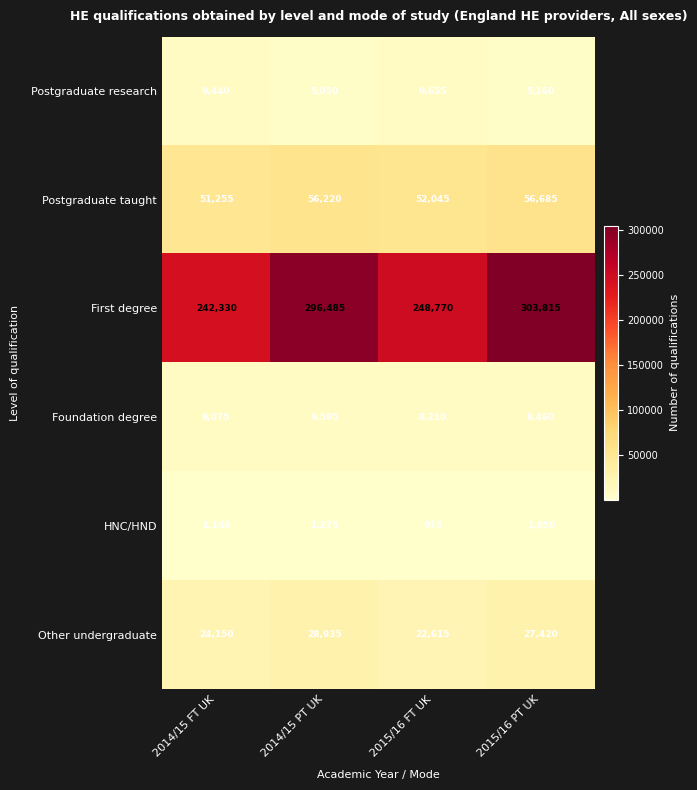

Reading left to right, extract all data points from this chart.

Postgraduate research: 2014/15 FT UK=9440	2014/15 PT UK=5050	2015/16 FT UK=9655	2015/16 PT UK=5160
Postgraduate taught: 2014/15 FT UK=51255	2014/15 PT UK=56220	2015/16 FT UK=52045	2015/16 PT UK=56685
First degree: 2014/15 FT UK=242330	2014/15 PT UK=296485	2015/16 FT UK=248770	2015/16 PT UK=303815
Foundation degree: 2014/15 FT UK=9075	2014/15 PT UK=9595	2015/16 FT UK=8210	2015/16 PT UK=8460
HNC/HND: 2014/15 FT UK=1140	2014/15 PT UK=1275	2015/16 FT UK=975	2015/16 PT UK=1050
Other undergraduate: 2014/15 FT UK=24150	2014/15 PT UK=28935	2015/16 FT UK=22615	2015/16 PT UK=27420